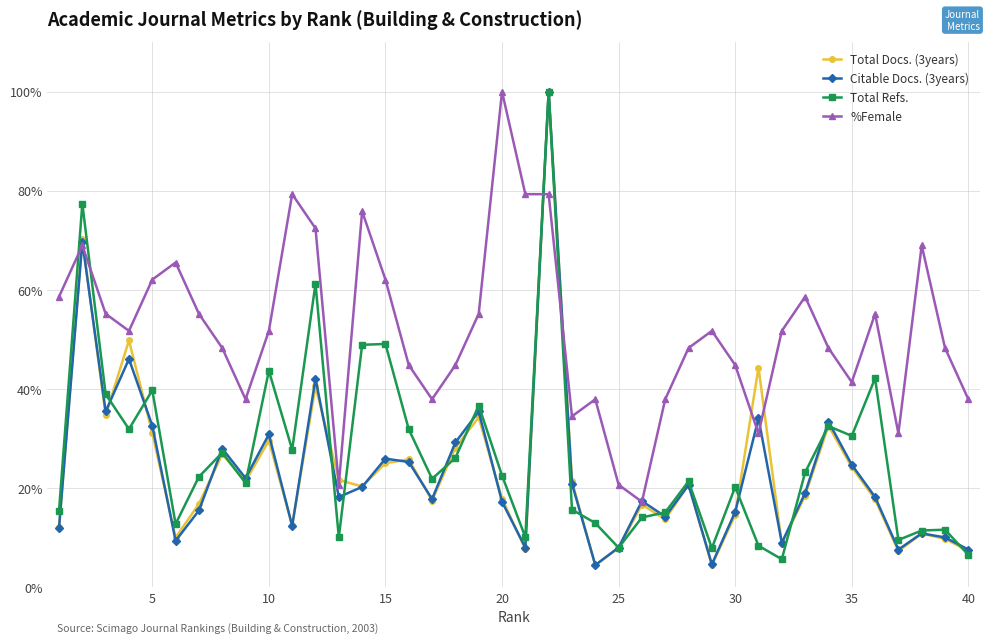

What is the value of the %Female point at the 1st from the left?

58.6